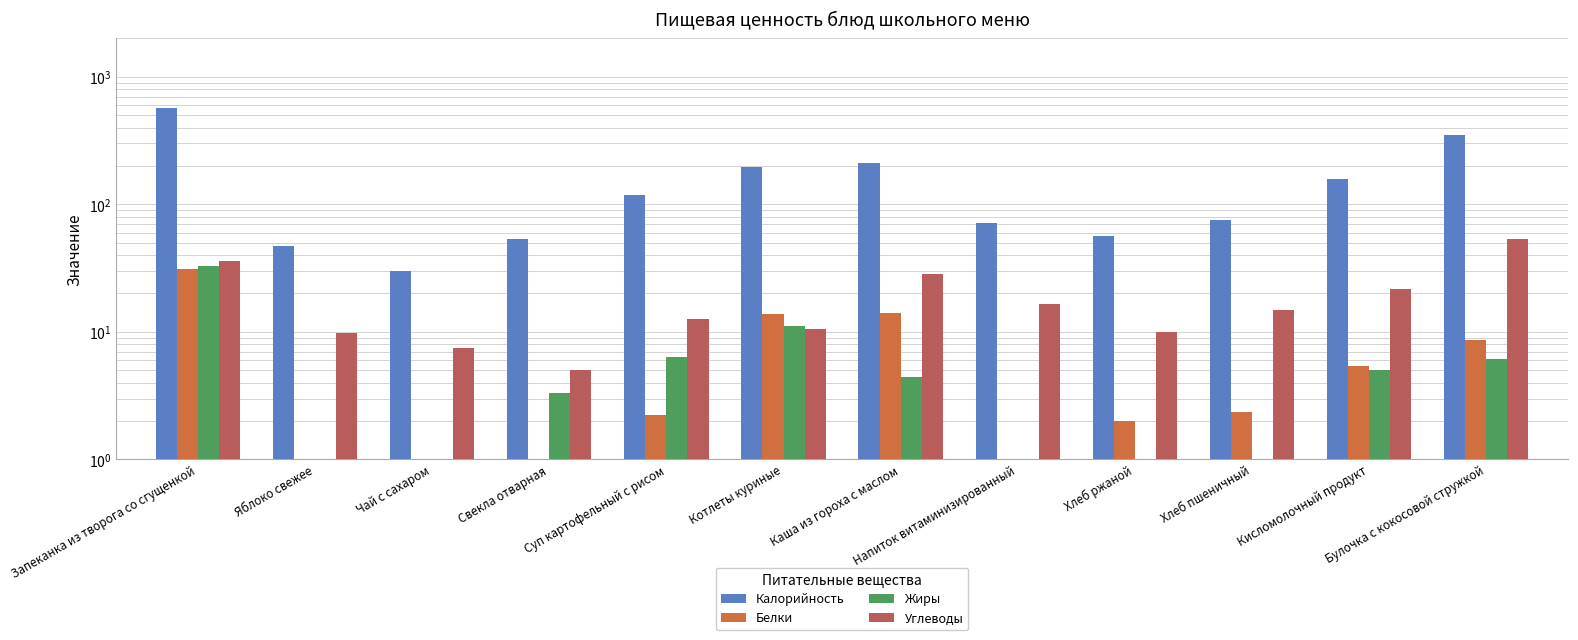

True or false: Углеводы has a value of 53.0 at Булочка с кокосовой стружкой.

True